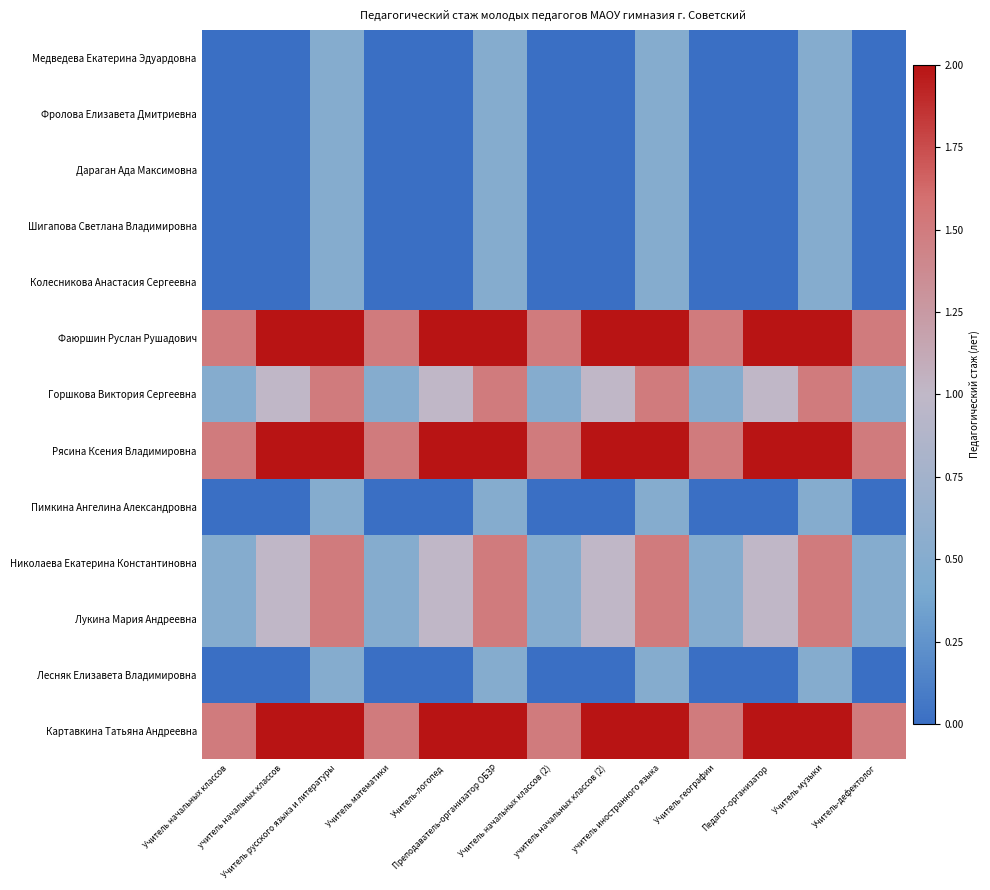

Which series has the largest range (max minus min)?

Горшкова Виктория Сергеевна